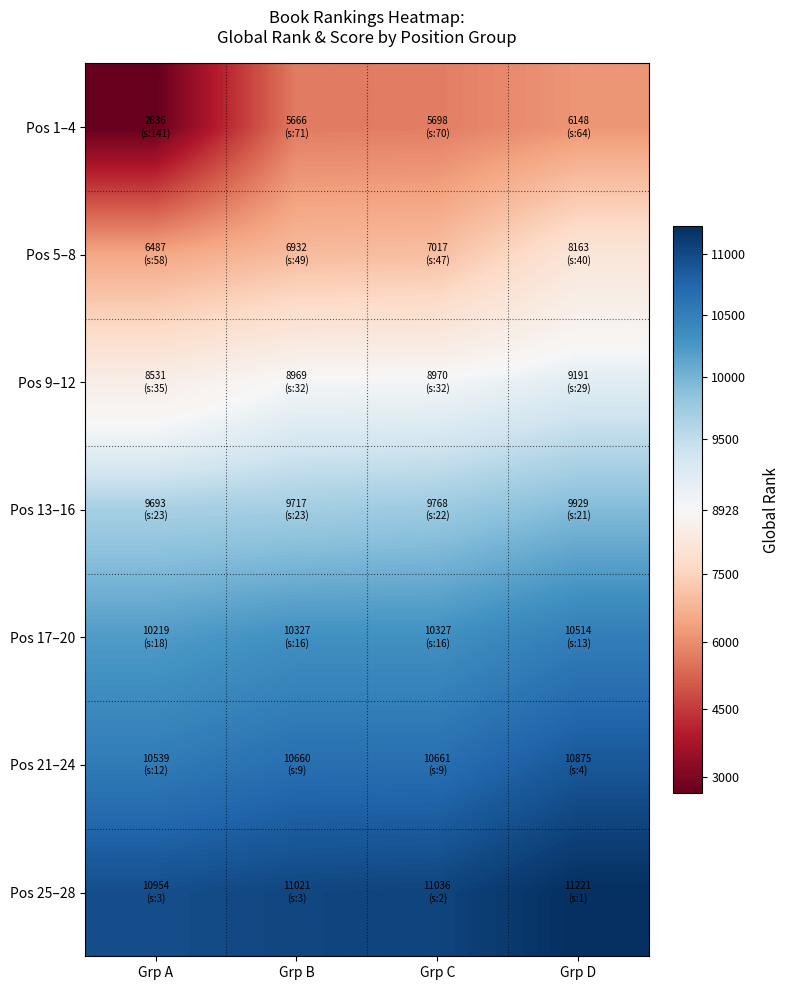

At which category does the chart reach its minimum across all series?

Grp A